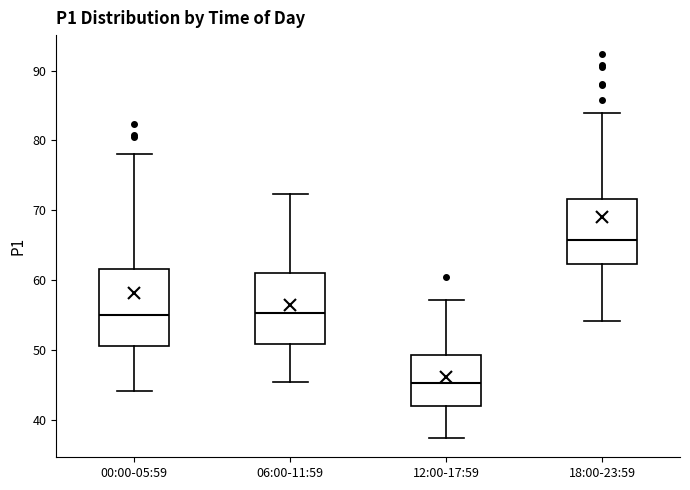

Reading left to right, read every box against the y-axis: the position of its median line, the range the box covers, and the ends of its whiskers. The values are not printed on the chart, so give them approximately, as read against the axis.

00:00-05:59: median 55, box 51 to 62, whiskers 44 to 78
06:00-11:59: median 55, box 51 to 61, whiskers 45 to 72
12:00-17:59: median 45, box 42 to 49, whiskers 37 to 57
18:00-23:59: median 66, box 62 to 72, whiskers 54 to 84